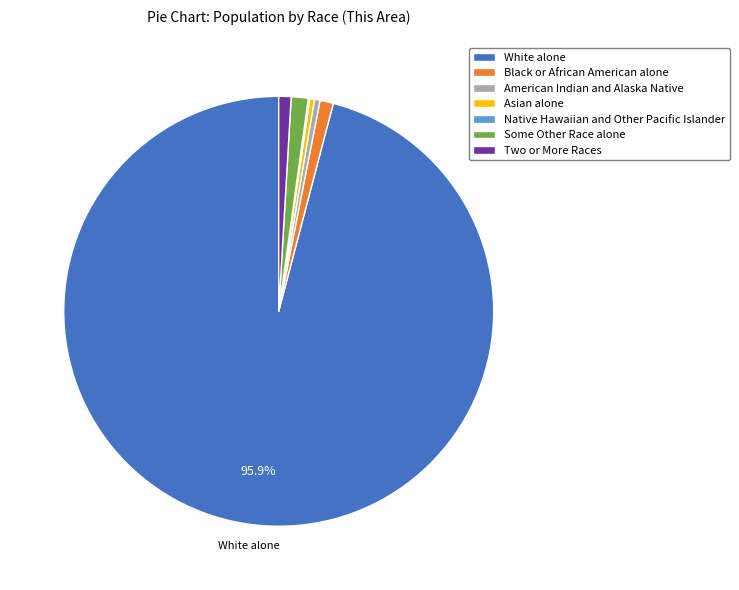

What is the majority slice?

White alone